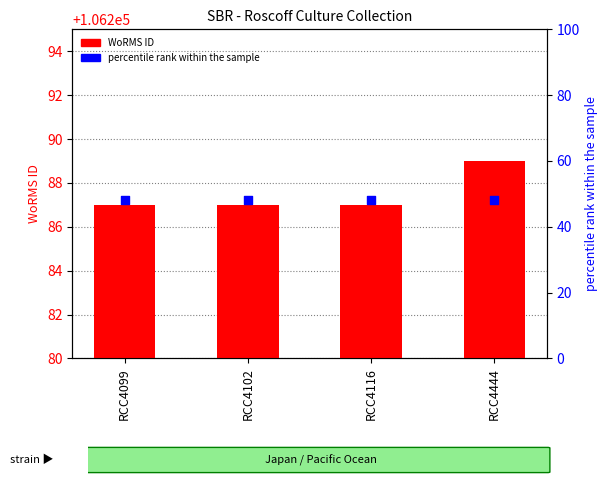

What is the total value across all series at RCC4099?

106335